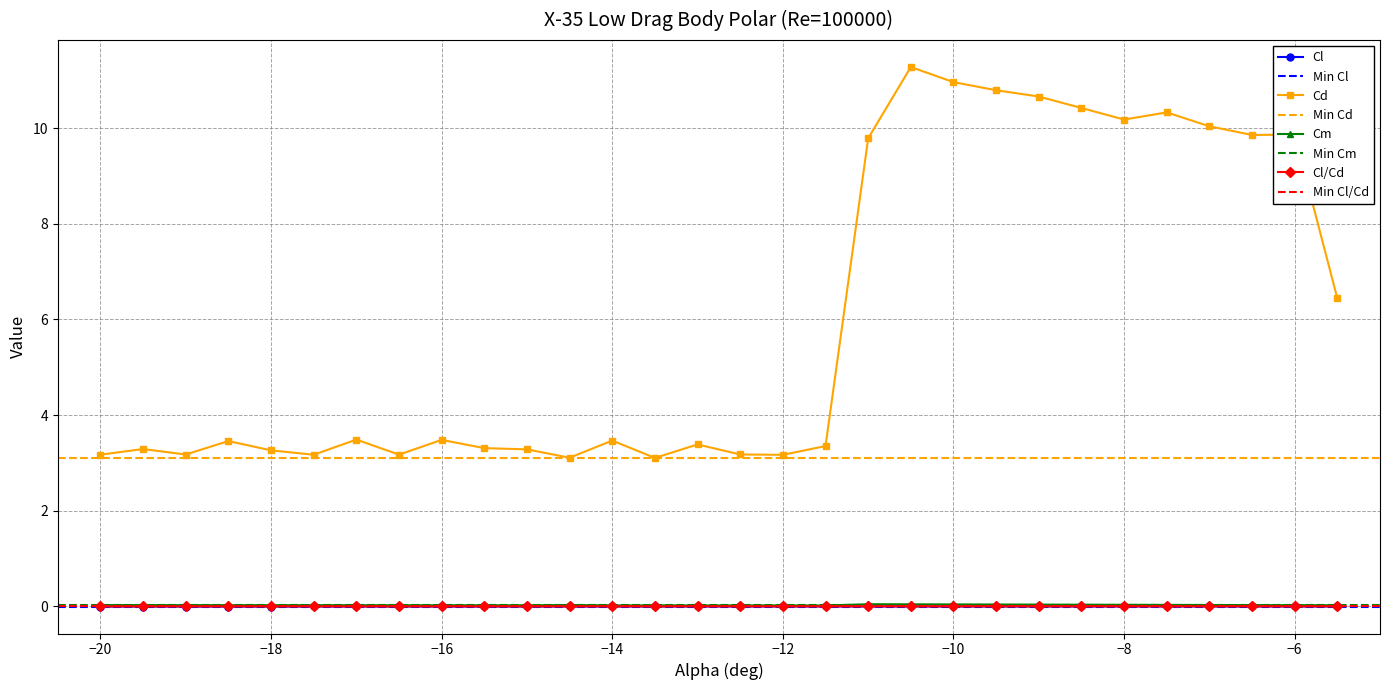

What is the minimum value for Cd?

3.1